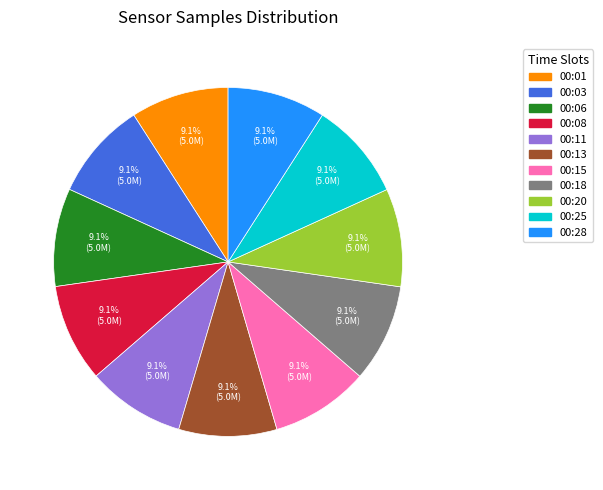

Count the number of slices in the pie.

11